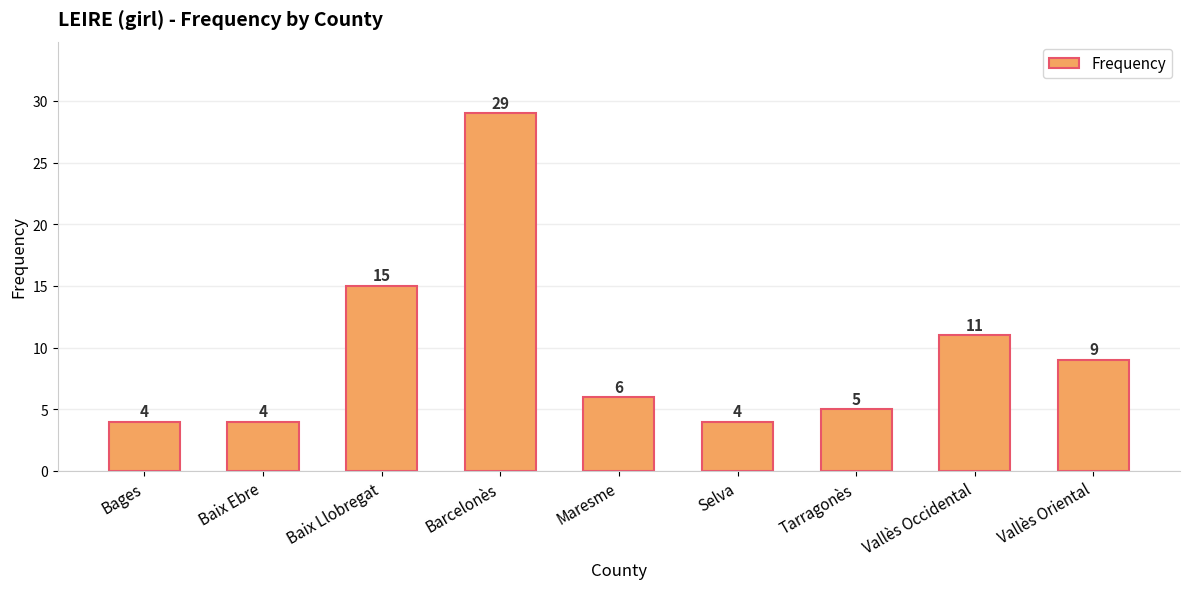

The chart shows a value of 6 at Maresme. True or false?

True